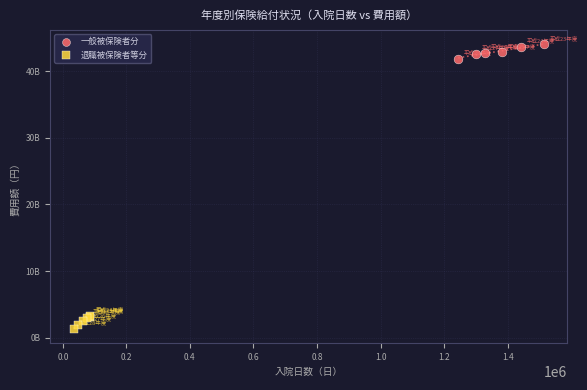

What are all the series names shown in the legend?

一般被保険者分, 退職被保険者等分